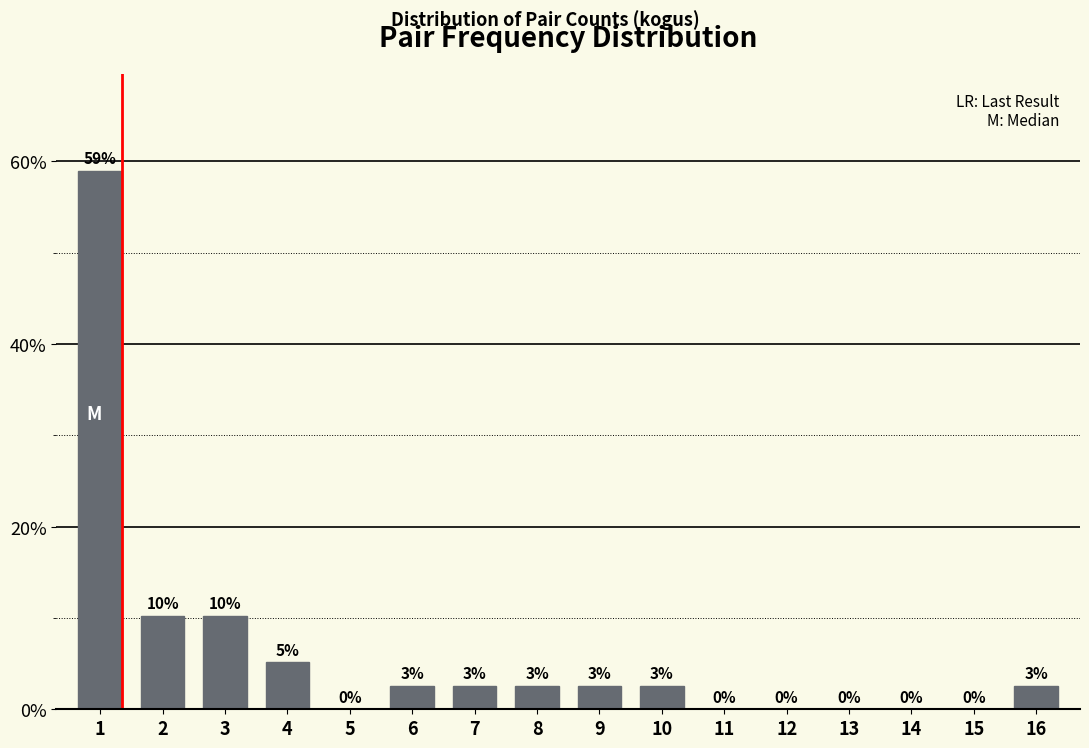

Are the bars horizontal?

No